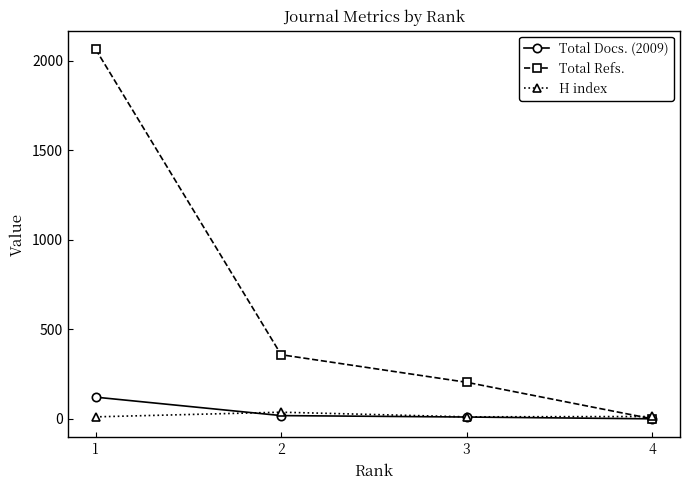

Does the chart have visible grid lines?

No